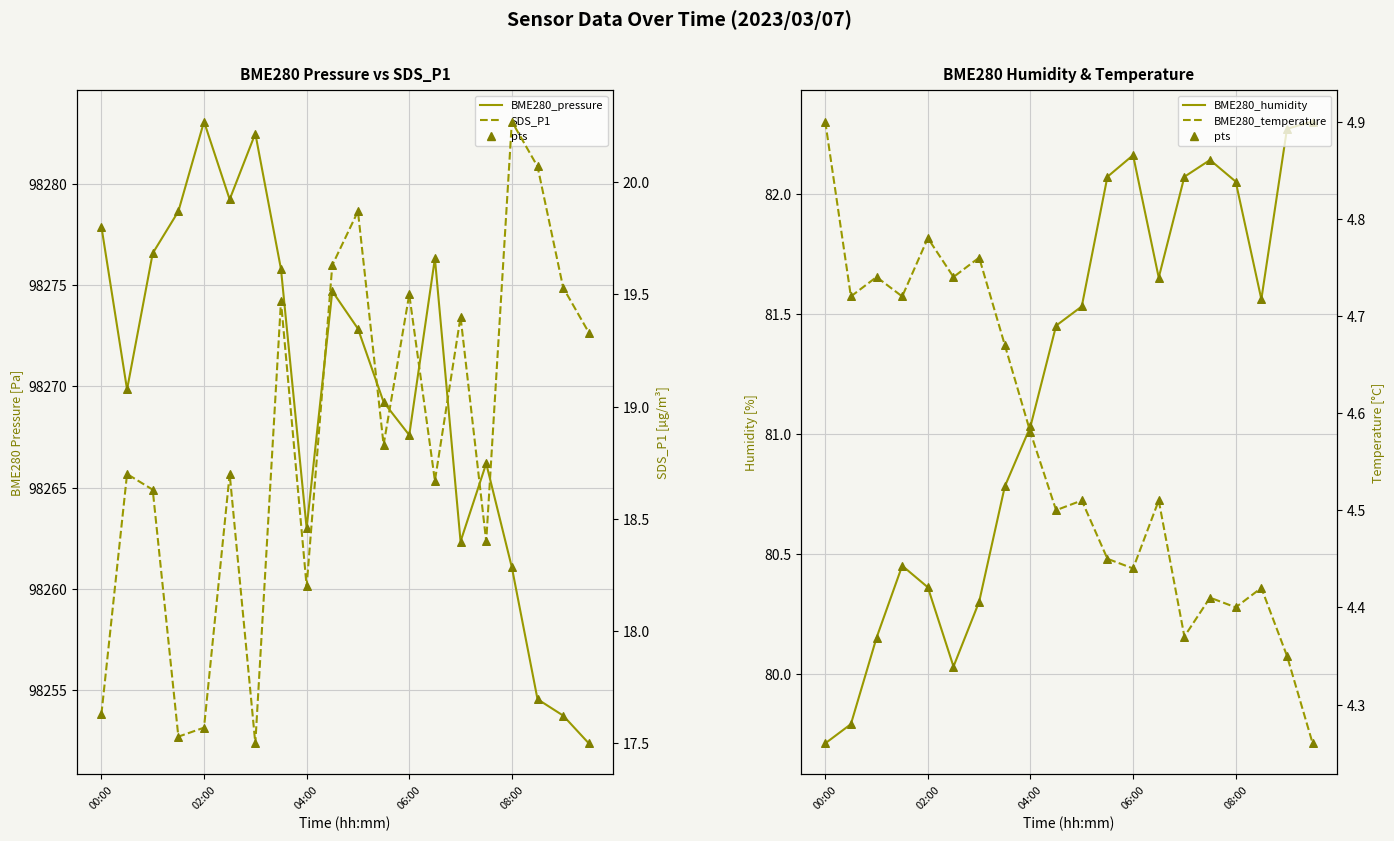

Which series has the largest total across all categories?

BME280_pressure